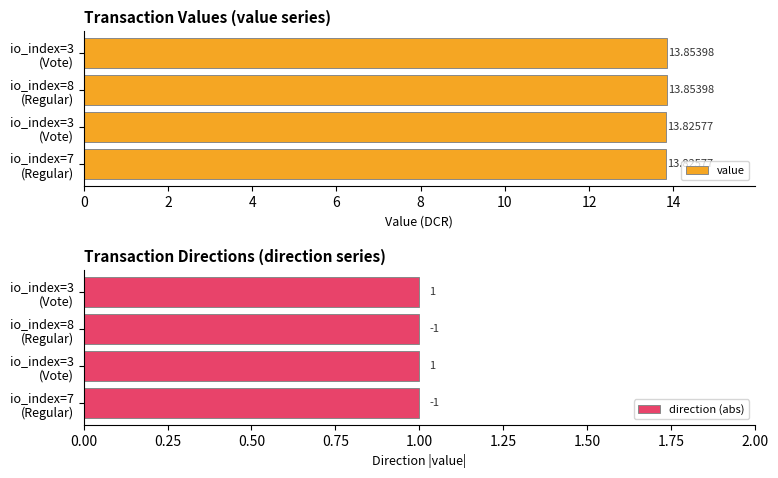

What are all the series names shown in the legend?

value, direction (abs)